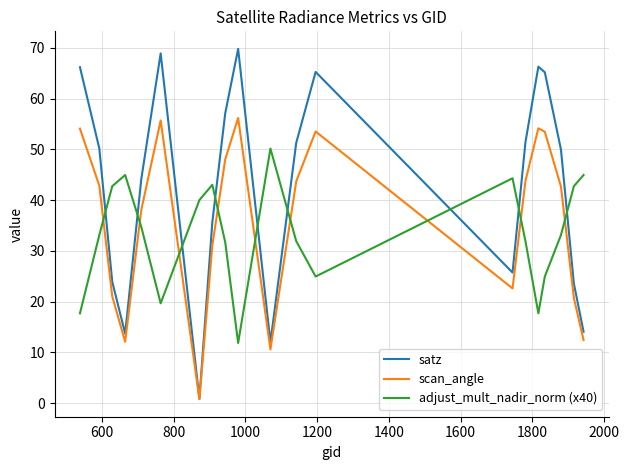

Which series has the largest total across all categories?

satz